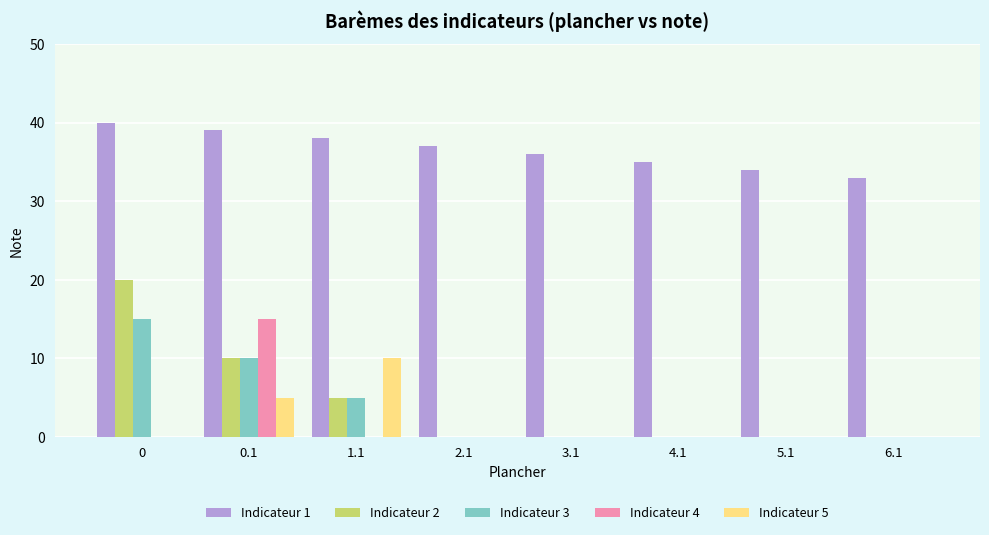

What is the greatest value displayed?

40